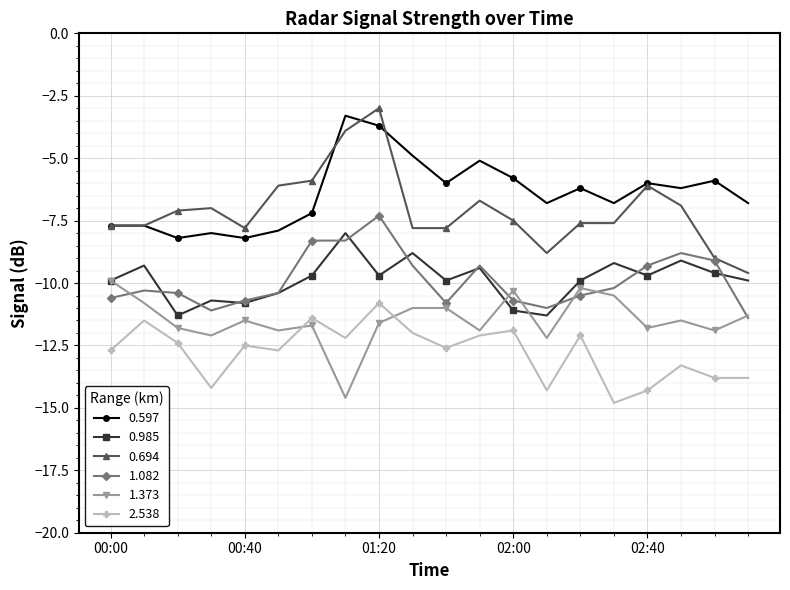

What is the minimum value shown in the chart?

-14.8